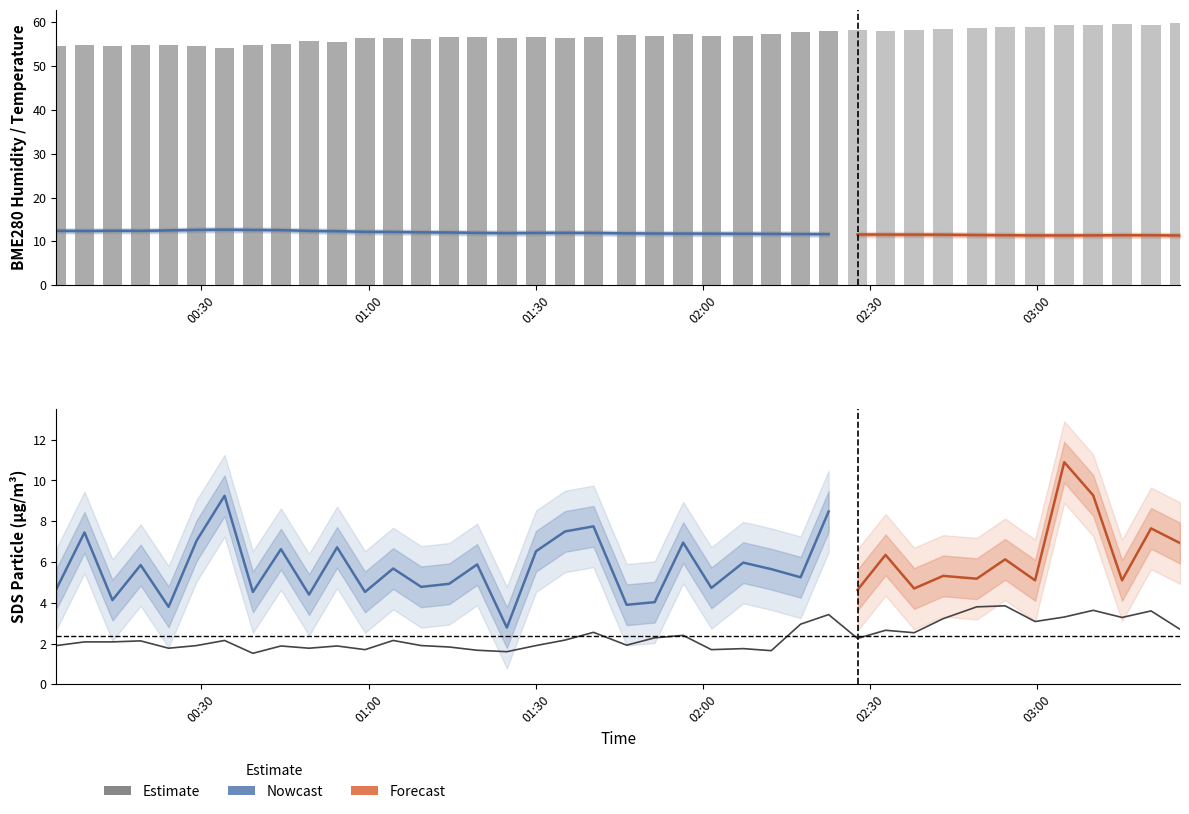

How many categories are shown in the chart?

40